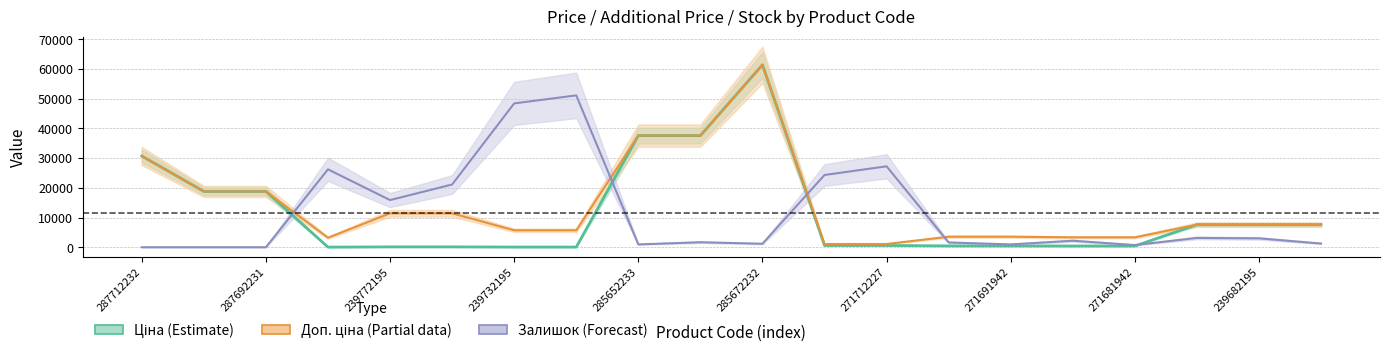

What is the average value of the Доп. ціна (Partial data) series?

14053.8